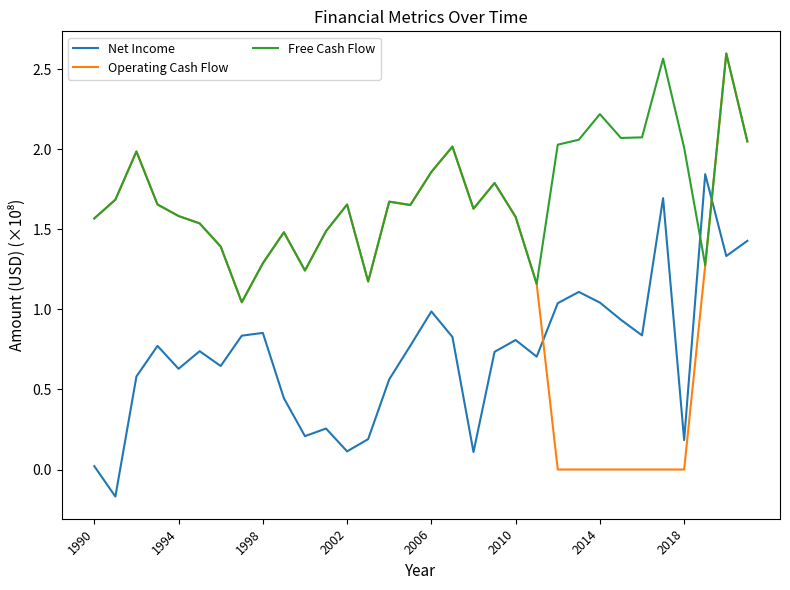

Does the chart have visible grid lines?

No